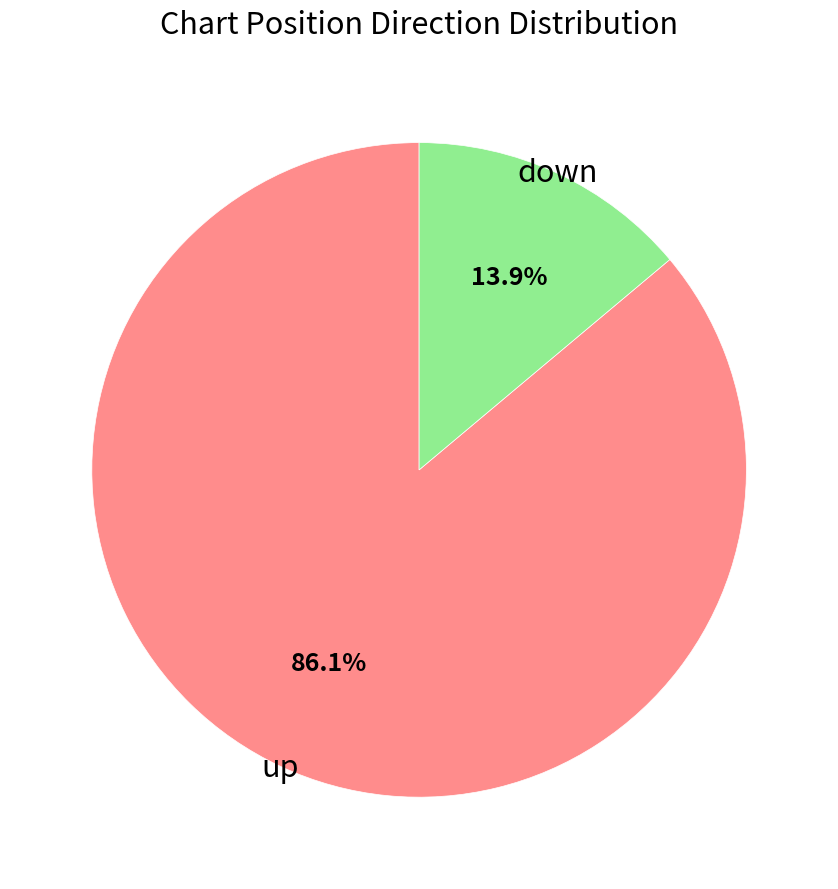

Does any single category account for the majority?

Yes